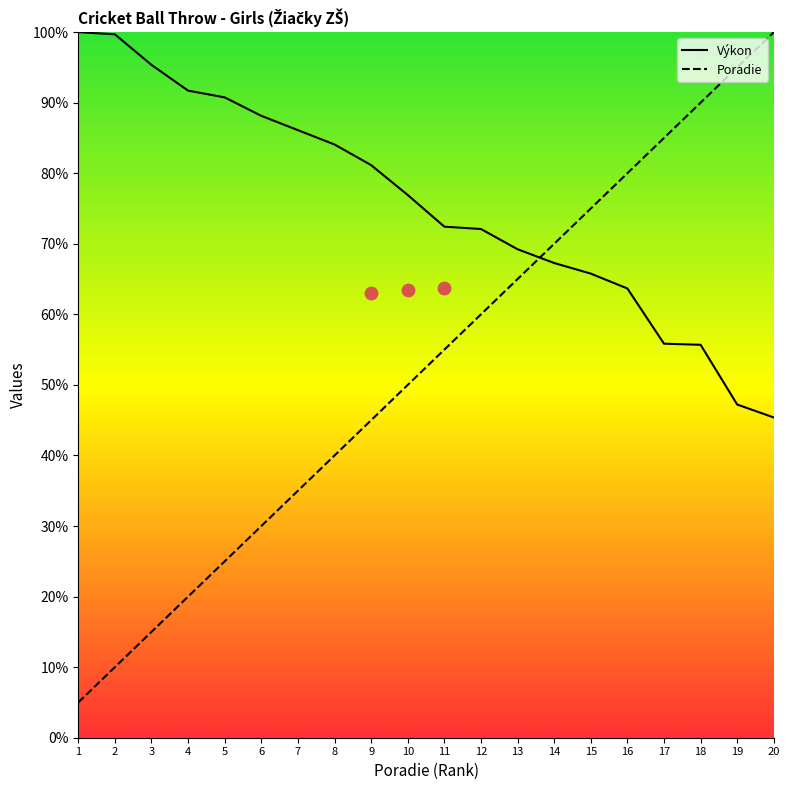

Which series reaches the maximum Y coordinate?

Poradie